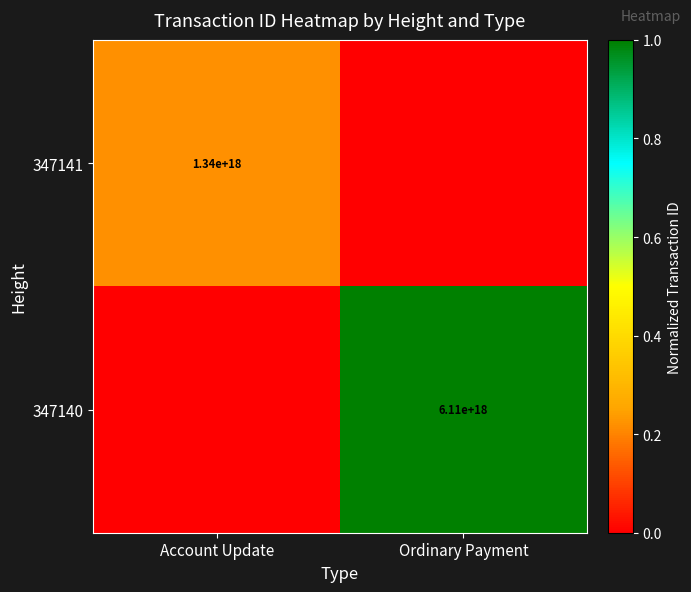

The 347140 series shows 6110000000000000000 at Ordinary Payment. True or false?

True